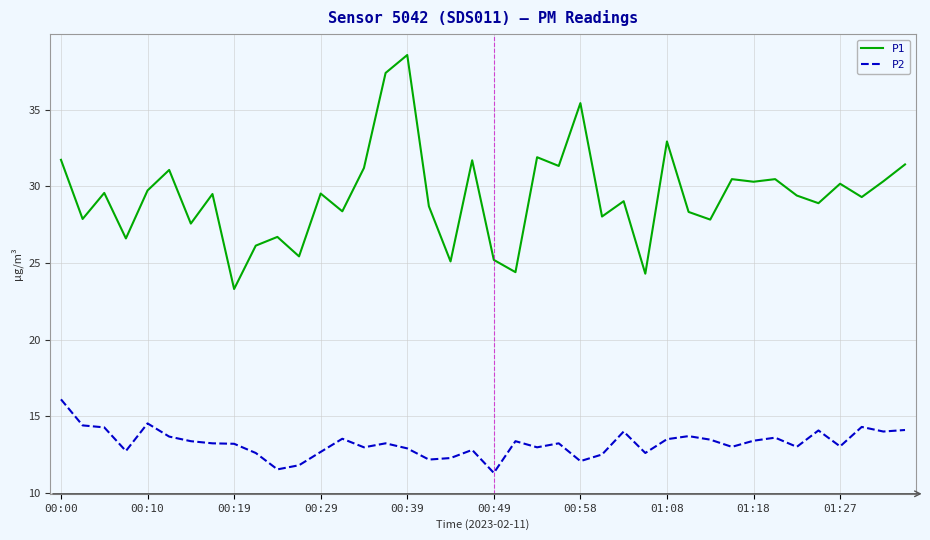

True or false: P1 and P2 cross at least once.

False